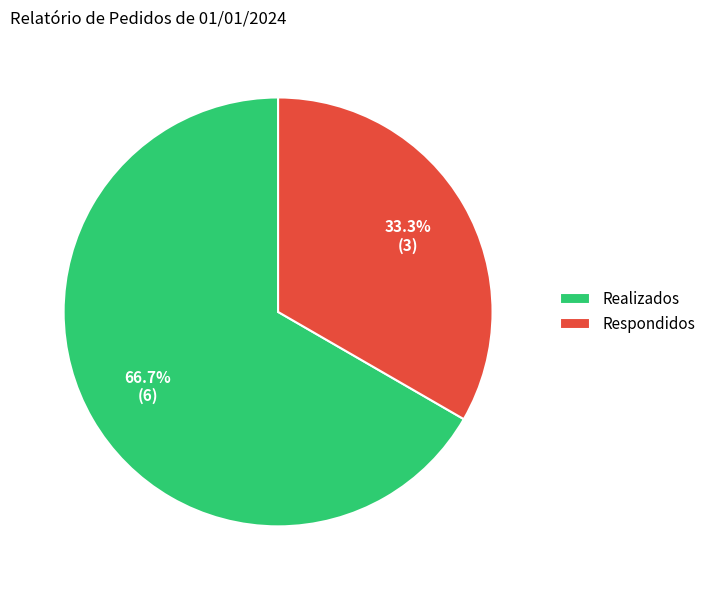

Does any single category account for the majority?

Yes